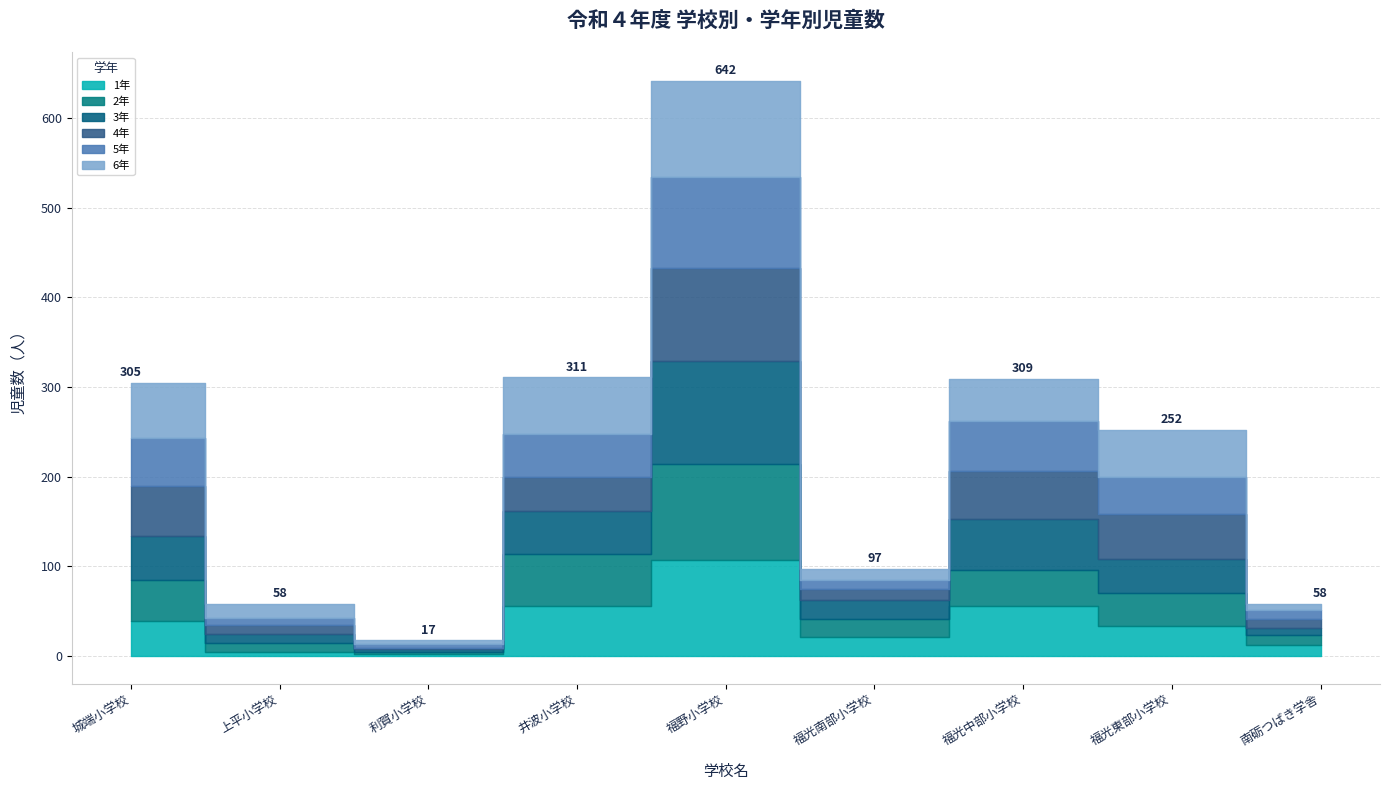

True or false: 1年 and 6年 intersect in this chart.

True